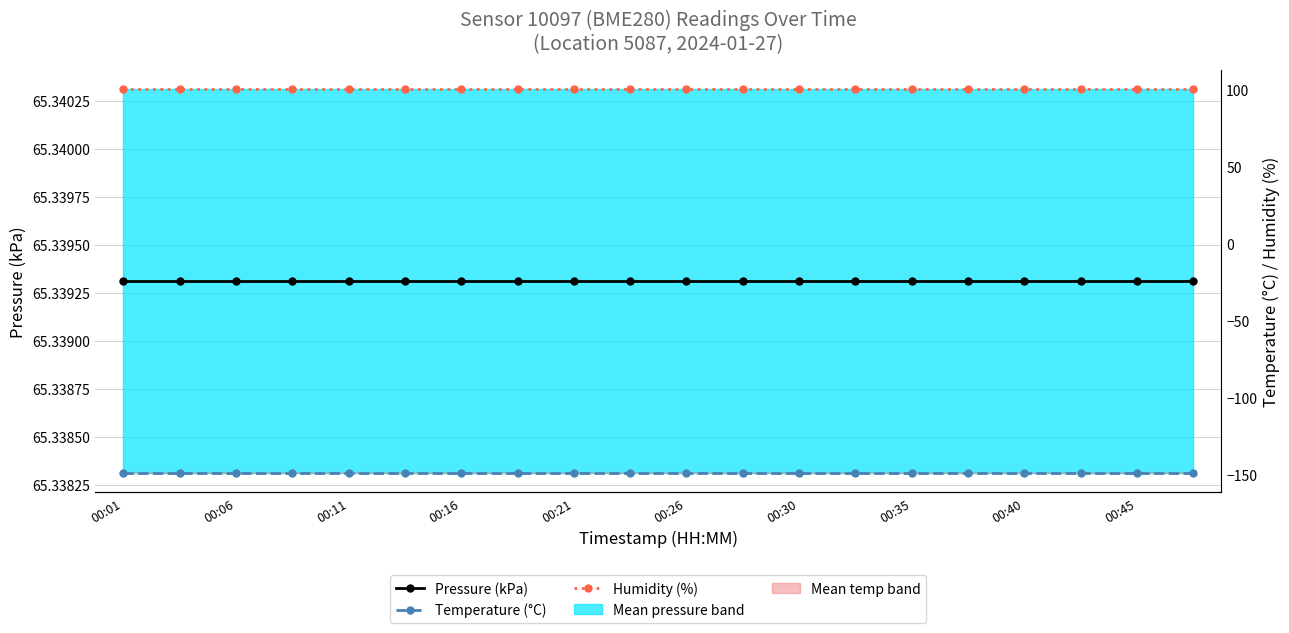

Which label corresponds to the smallest value in the chart?

00:01